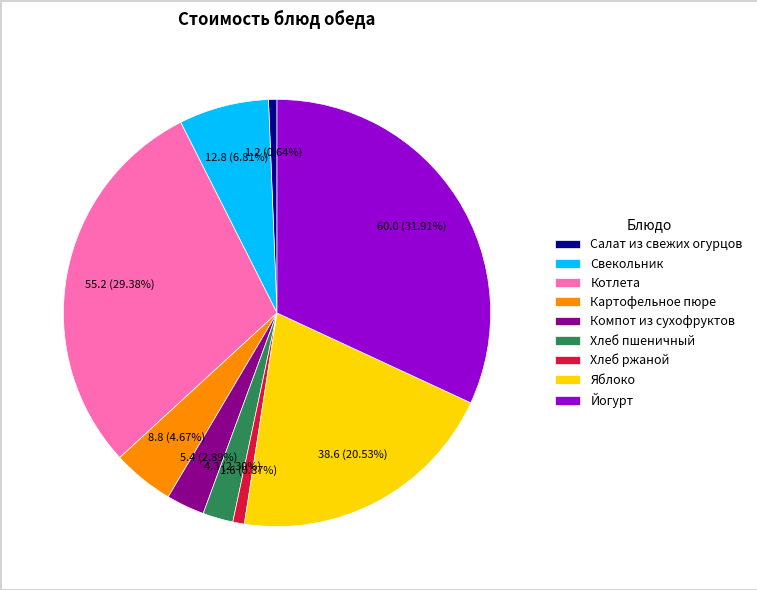

Combined, what portion of the pie is Свекольник and Хлеб пшеничный?

9.1%